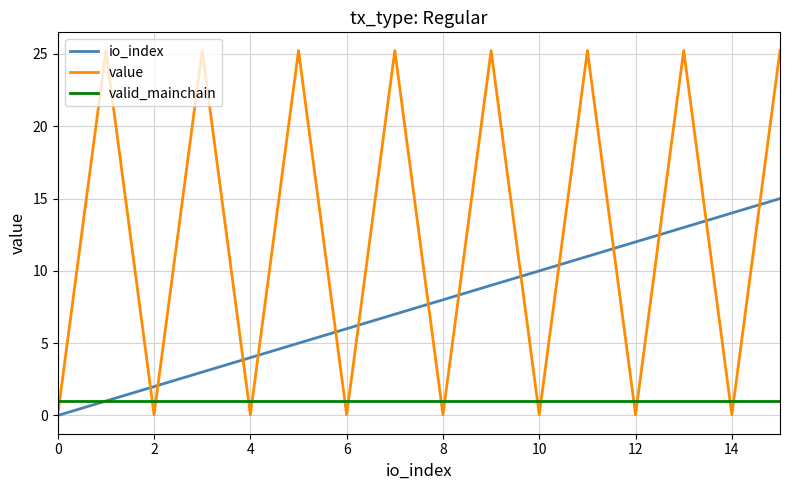

Which series has the widest spread of values?

value